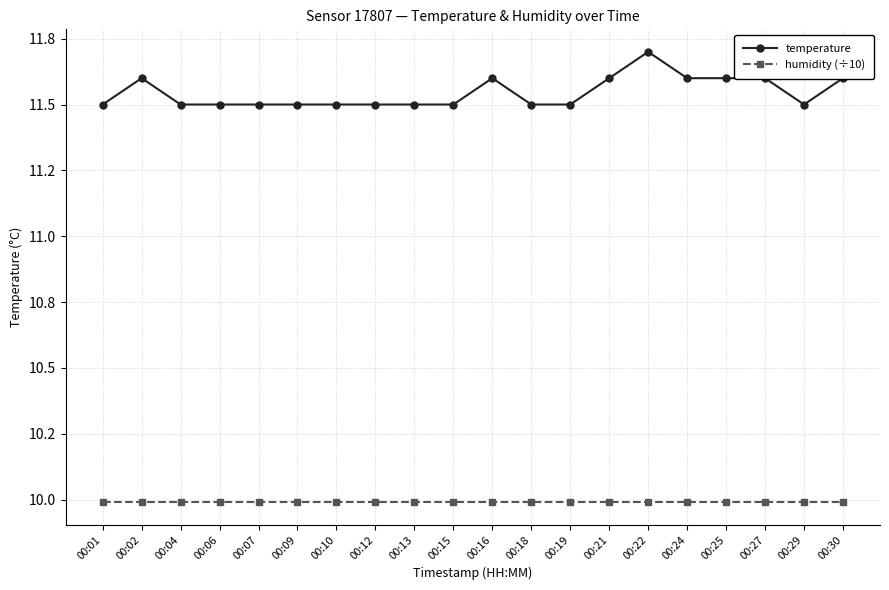

At which label is humidity (÷10) closest to 9?

00:01